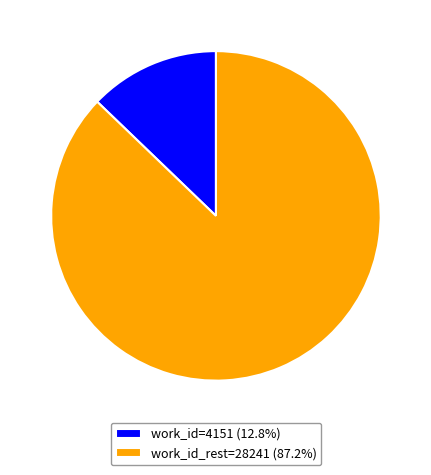

Combined, do work_id_rest=28241 (87.2%) and work_id=4151 (12.8%) account for over 50%?

Yes